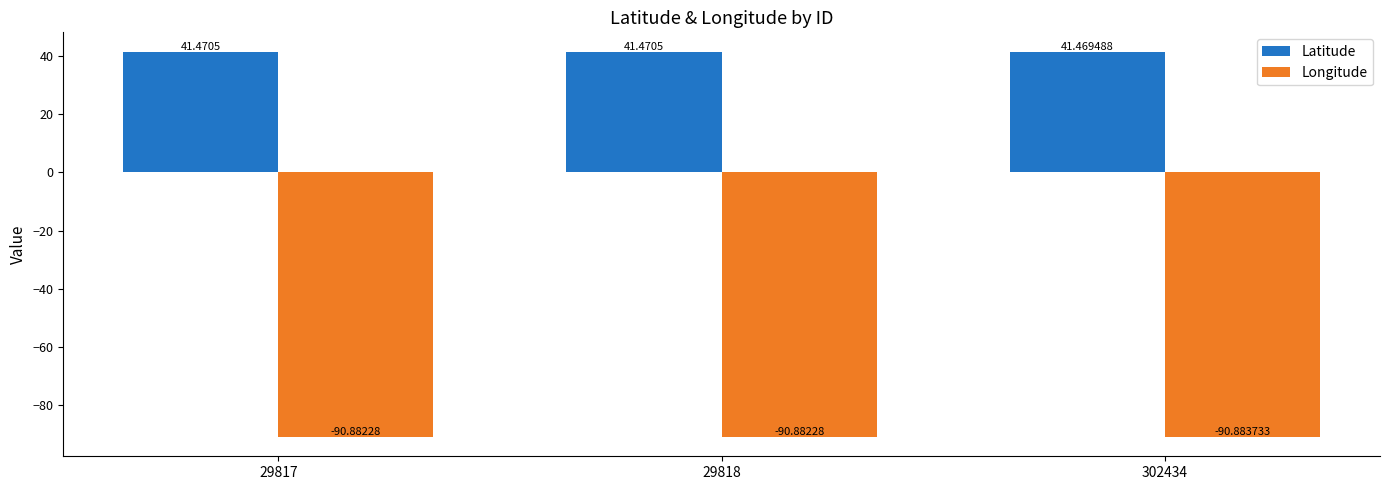

Is the value of Longitude at 29818 greater than the value of Latitude at 29817?

No